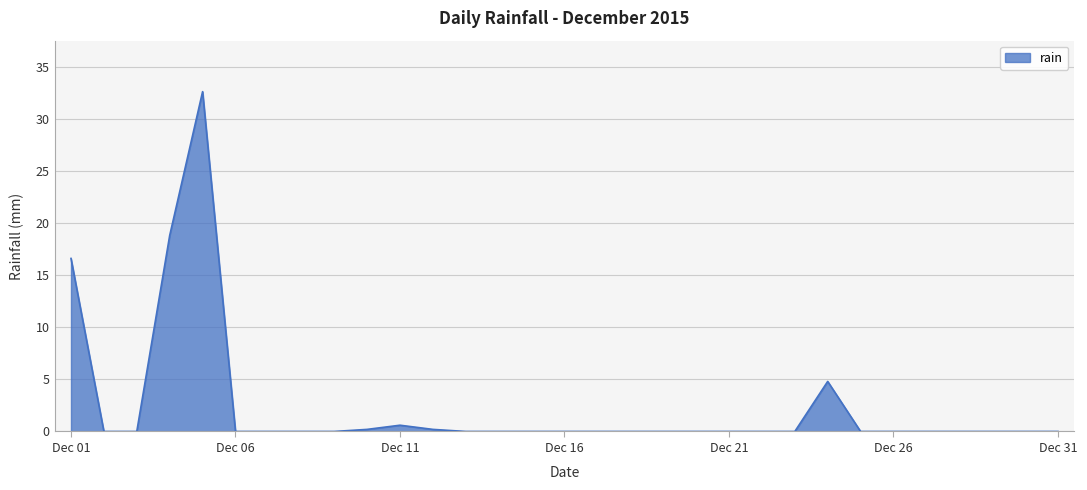

How many lines are shown in the chart?

1